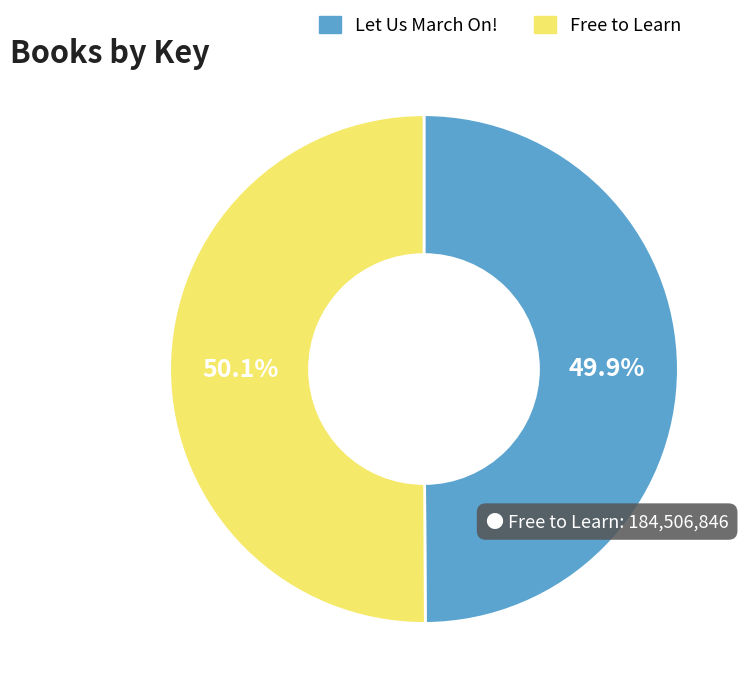

What percentage do Free to Learn and Let Us March On! together represent?

100.0%